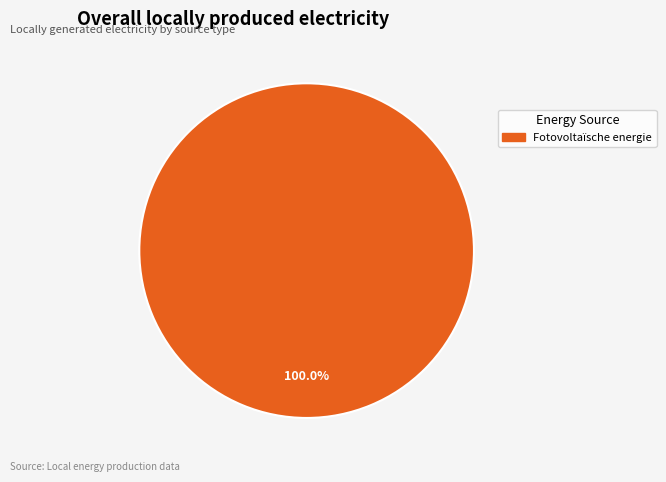

How many segments does this pie chart have?

1